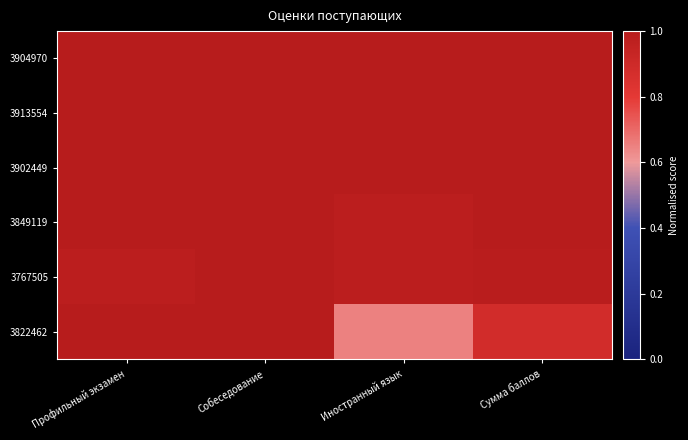

Which series has the largest total across all categories?

3904970